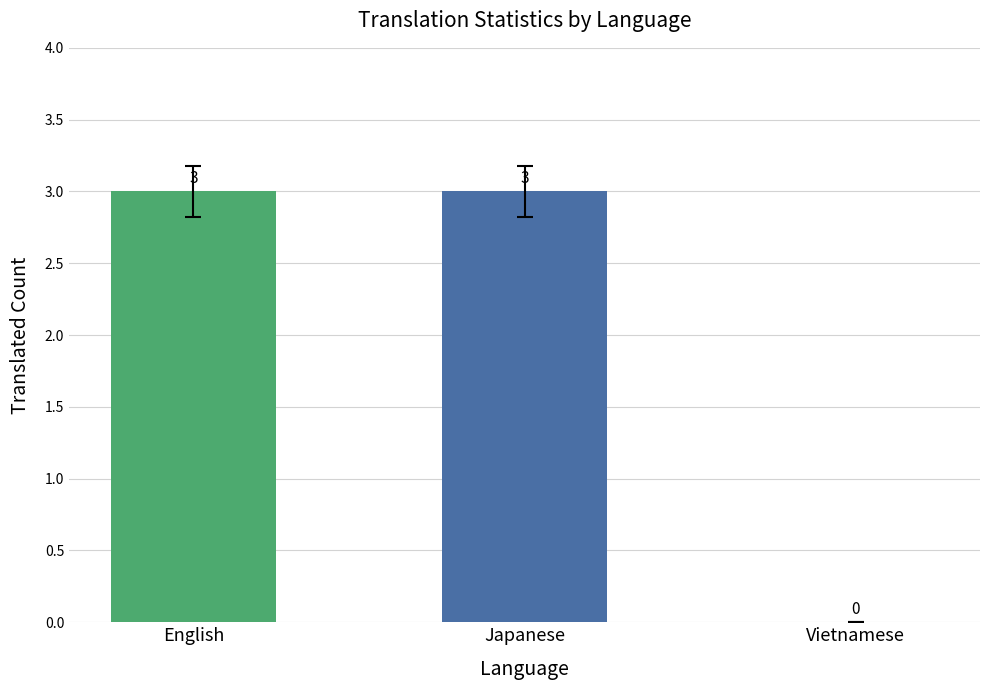

What is the ratio of the value at English to the value at Japanese?

1.0